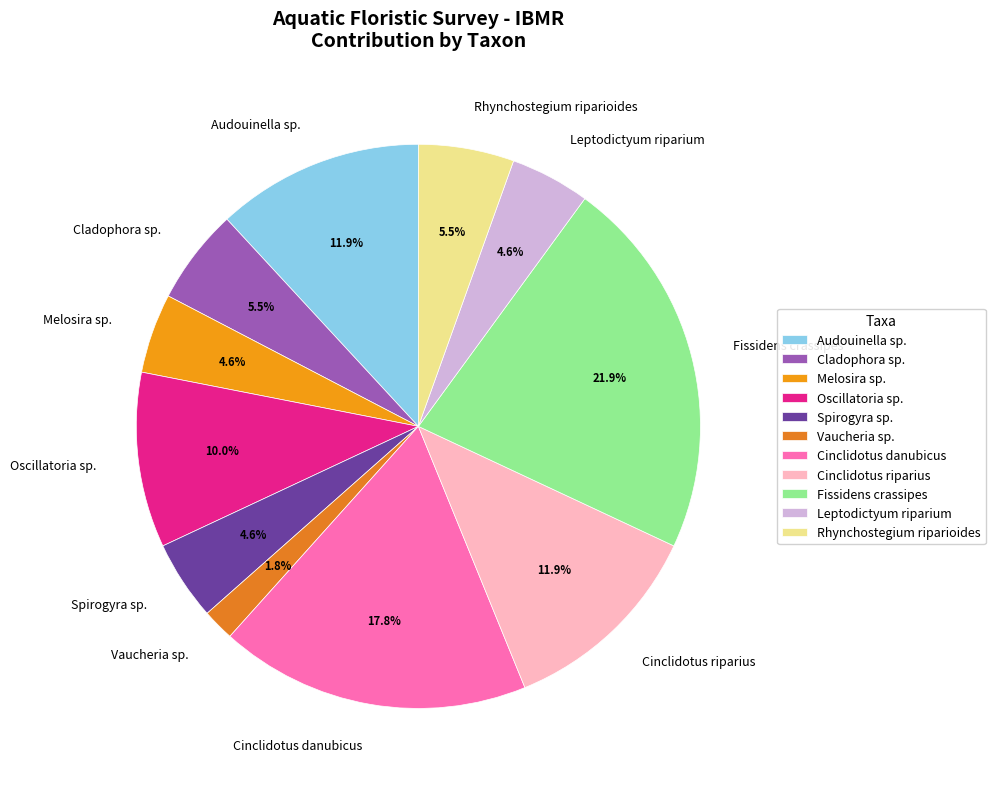

Which slice is the smallest?

Vaucheria sp.